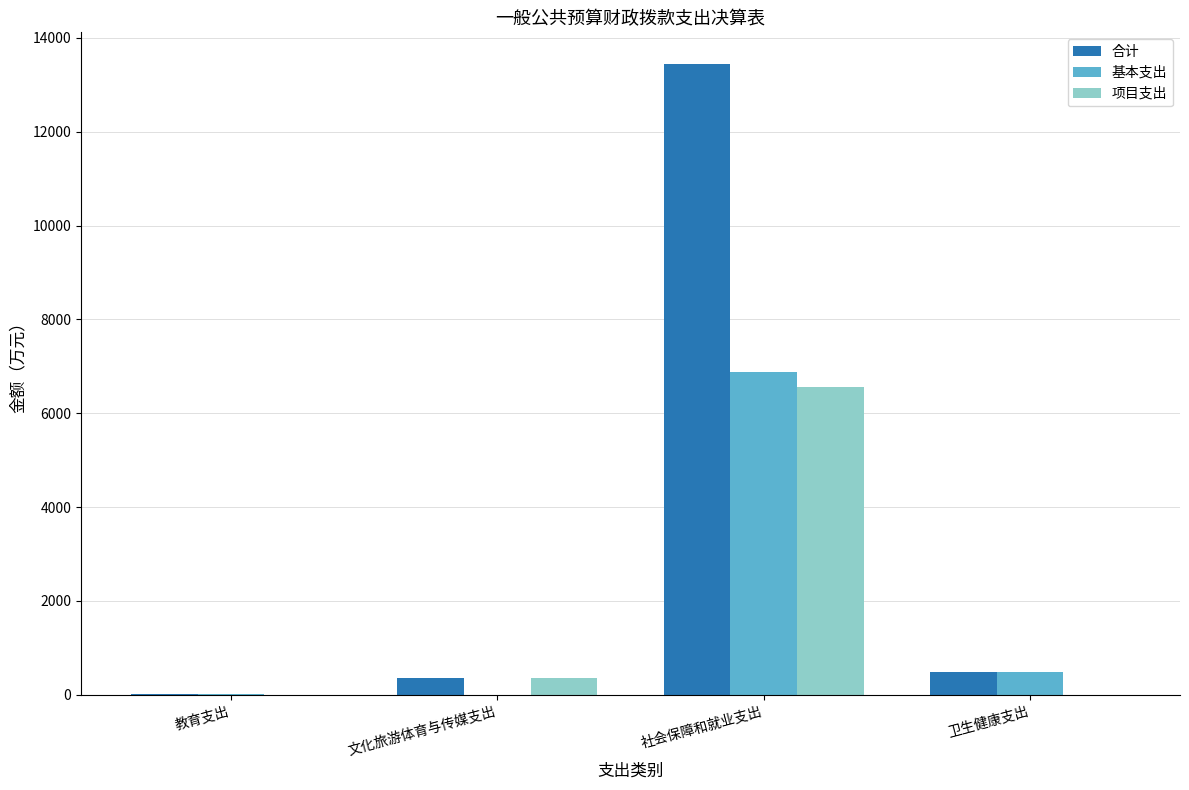

What are all the series names shown in the legend?

合计, 基本支出, 项目支出